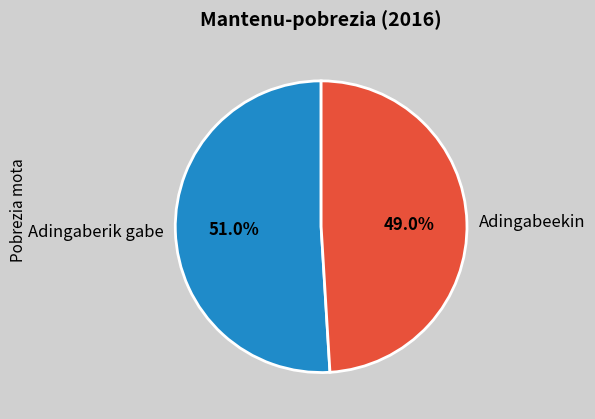

What is the ratio of the value at Adingabeekin to the value at Adingaberik gabe?

1.0